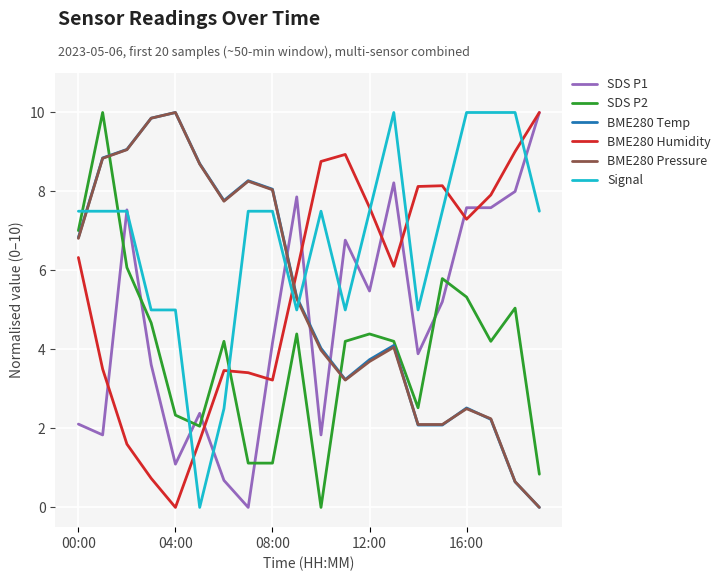

Which series has the largest total across all categories?

Signal